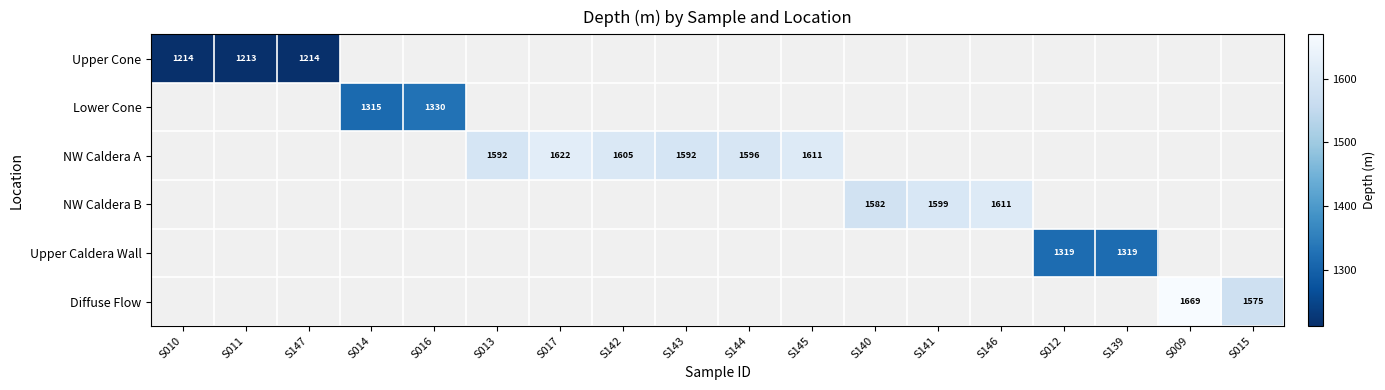

Which label corresponds to the largest value in the chart?

S009